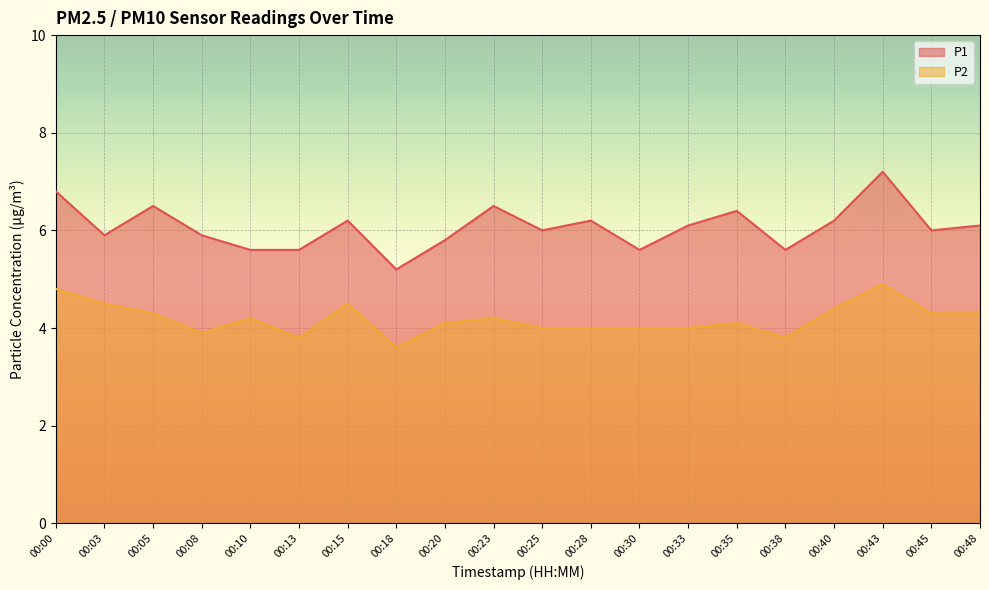

Reading left to right, what are all the values shown in this chart?

P1: 6.8	5.9	6.5	5.9	5.6	5.6	6.2	5.2	5.8	6.5	6.0	6.2	5.6	6.1	6.4	5.6	6.2	7.2	6.0	6.1
P2: 4.8	4.5	4.3	3.9	4.2	3.8	4.5	3.6	4.1	4.2	4.0	4.0	4.0	4.0	4.1	3.8	4.4	4.9	4.3	4.3